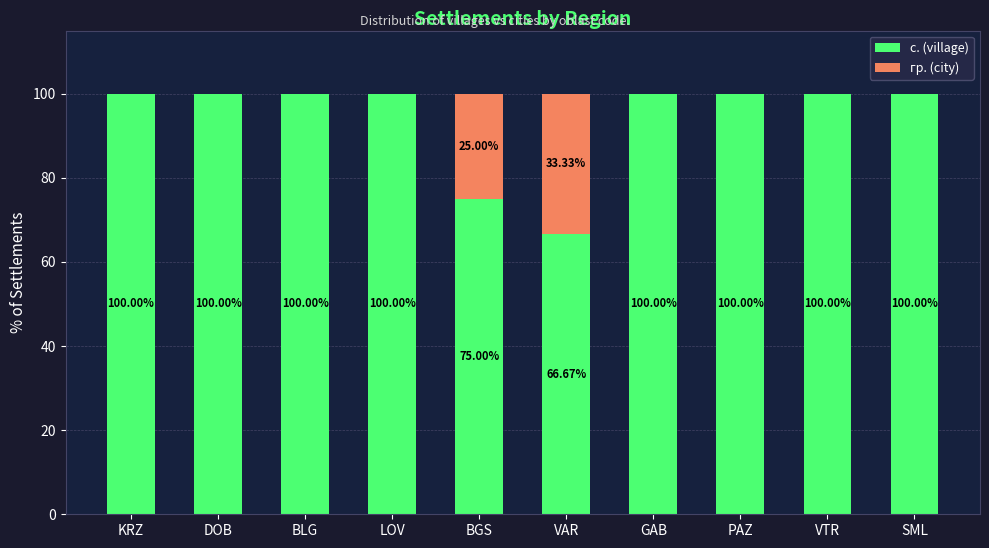

What is the total value across all series at BGS?

100.0